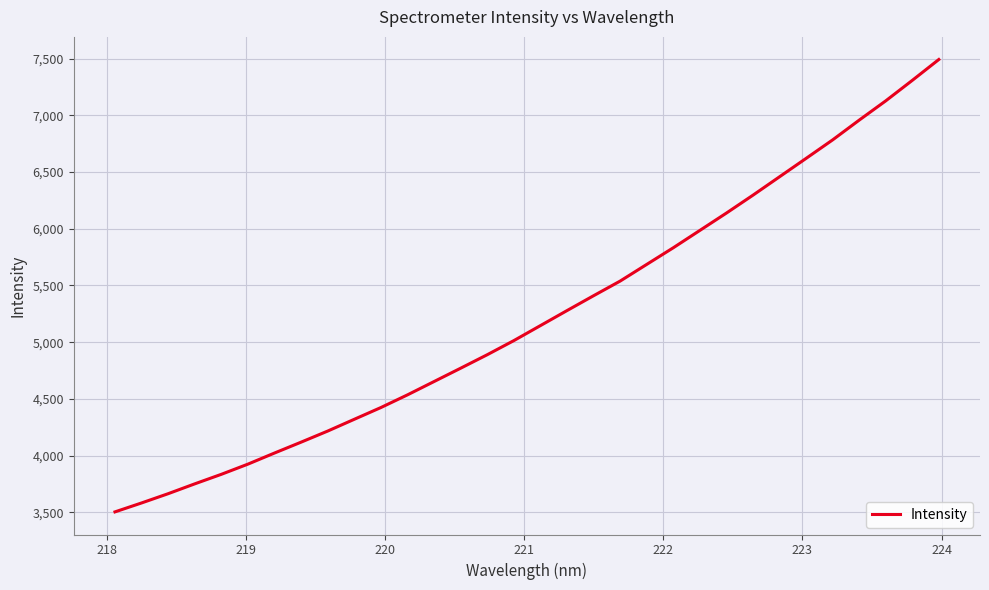

What is the difference between the maximum and minimum values?

3988.6